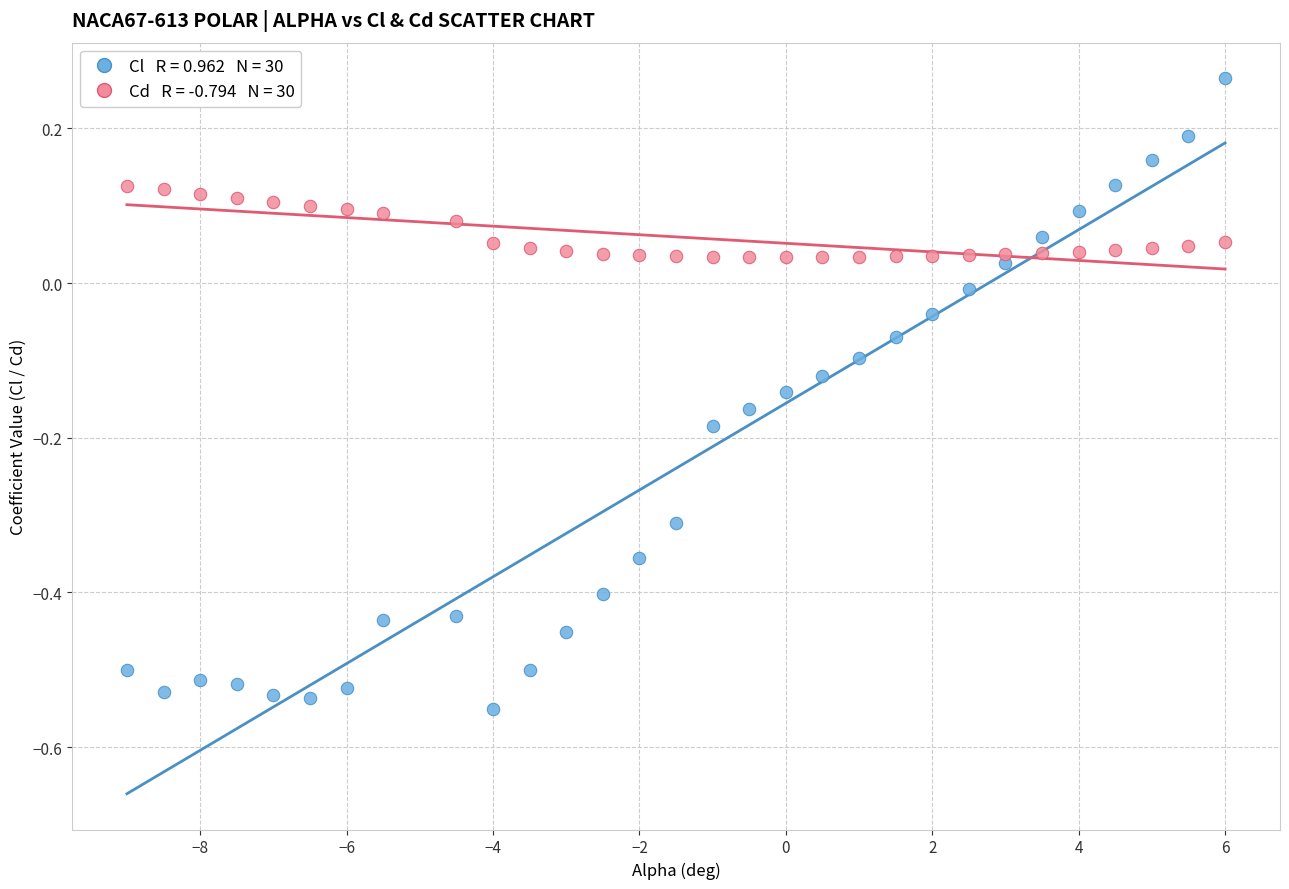

Across all data points, what is the range of Y values (max minus min)?

0.8